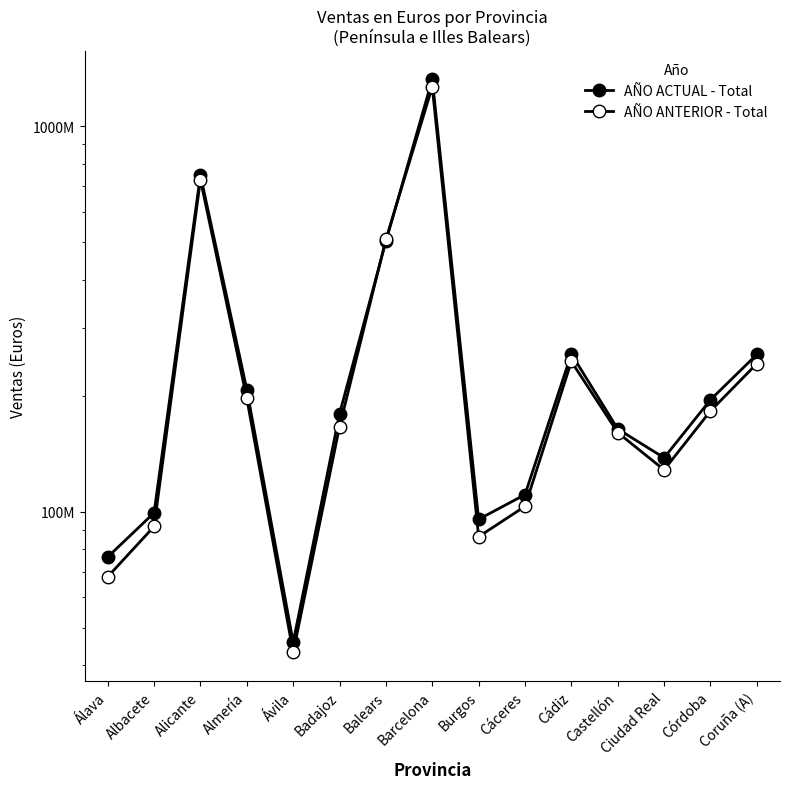

What is the average value of the AÑO ANTERIOR - Total series?

281184849